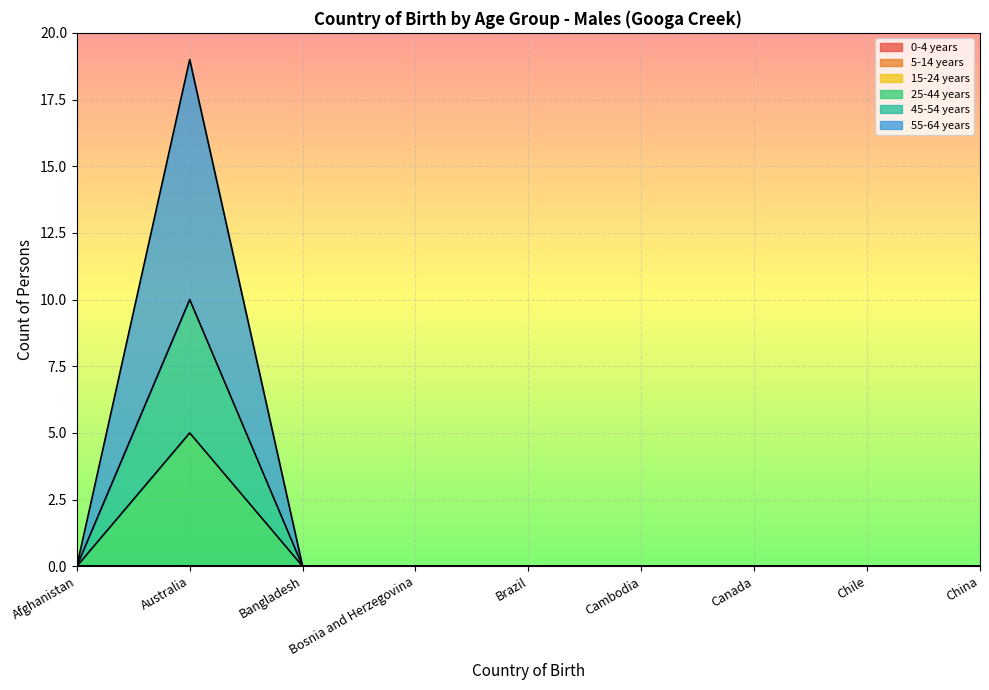

True or false: 55-64 years and 25-44 years intersect in this chart.

False